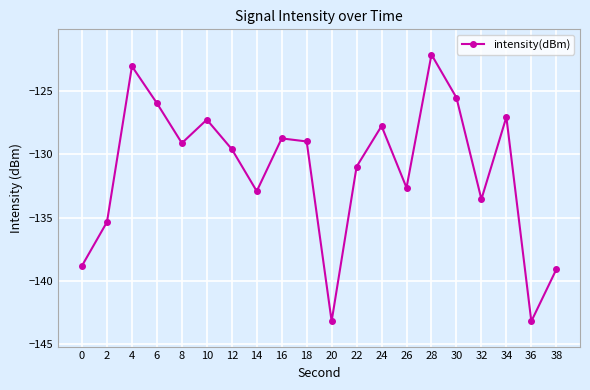

Is it true that the value at 26 is -132.6?

True